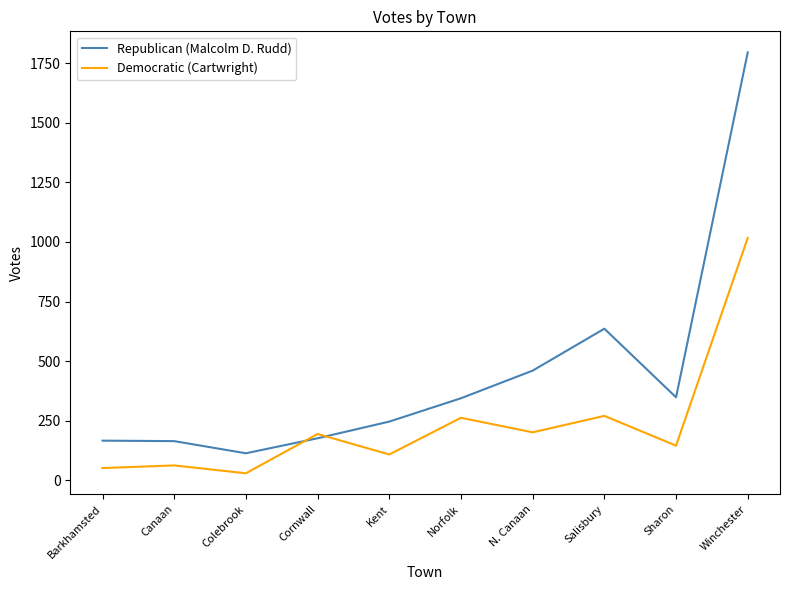

Rank the series at N. Canaan from highest to lowest value.

Republican (Malcolm D. Rudd), Democratic (Cartwright)